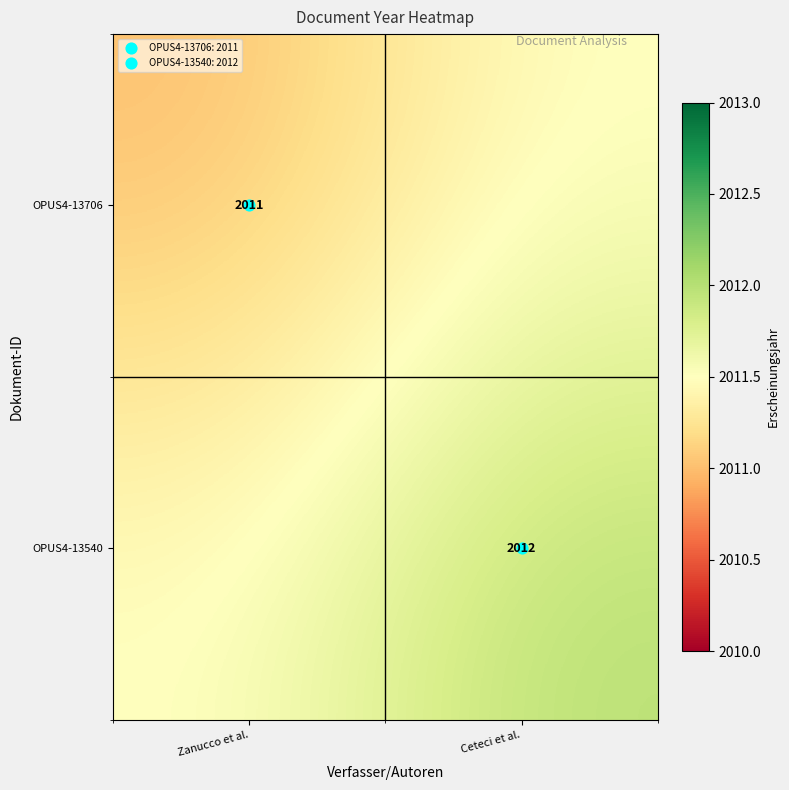

How many distinct data groups are displayed?

2